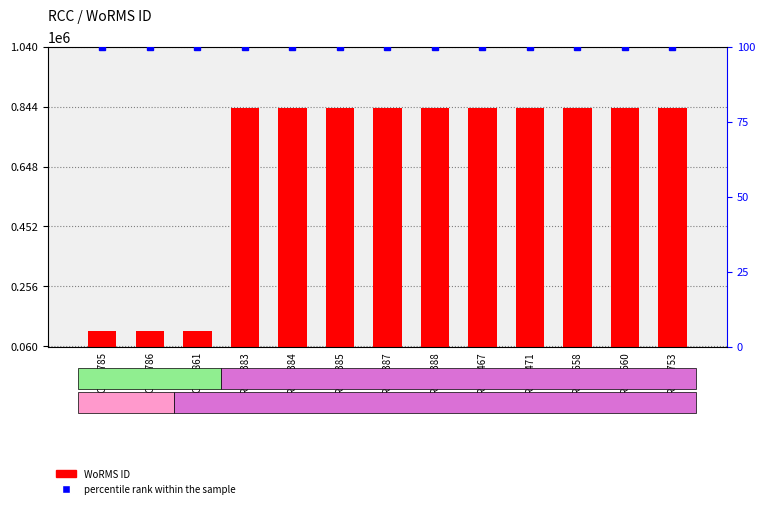

What is the total value across all series at RCC3471?

840595